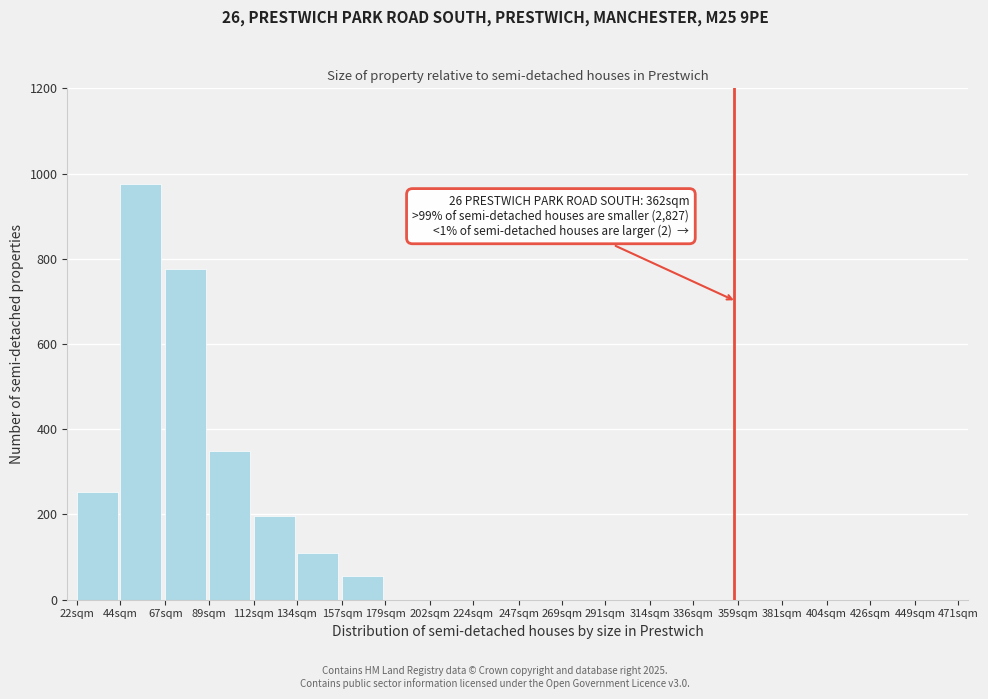

Reading right to left, extract all data points from this chart.

449sqm=0	426sqm=0	404sqm=0	381sqm=0	359sqm=0	336sqm=0	314sqm=0	291sqm=0	269sqm=0	247sqm=0	224sqm=0	202sqm=0	179sqm=0	157sqm=56	134sqm=109	112sqm=196	89sqm=350	67sqm=775	44sqm=975	22sqm=253